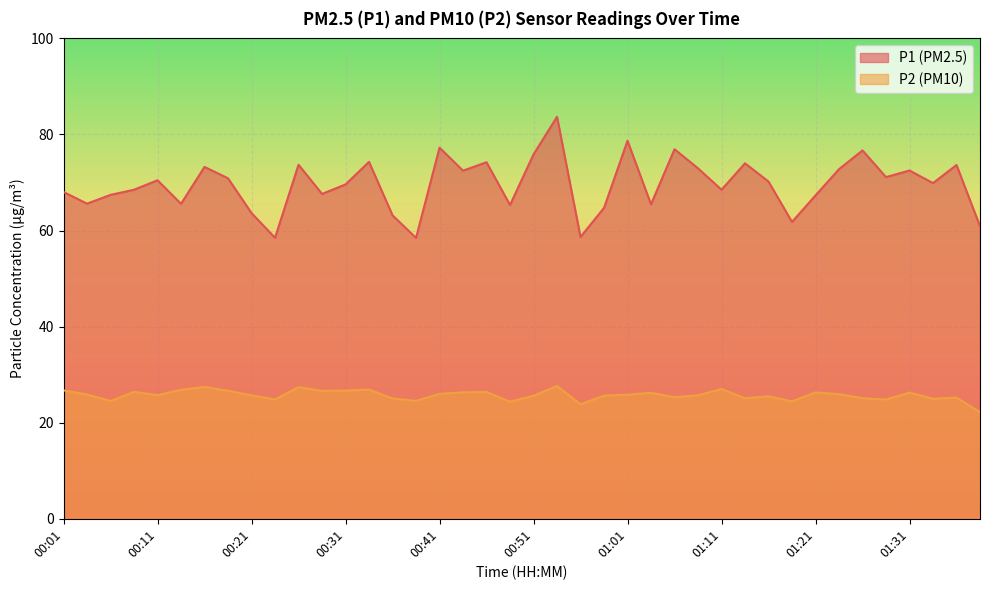

Where is P2 nearest to the value 24?

00:56